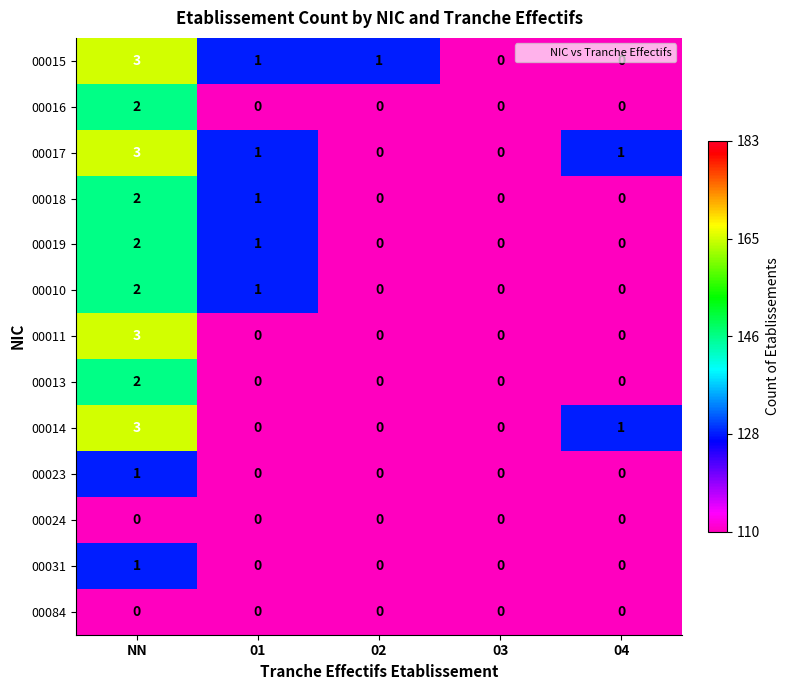

What is the spread (max minus min) of values at NN?

3